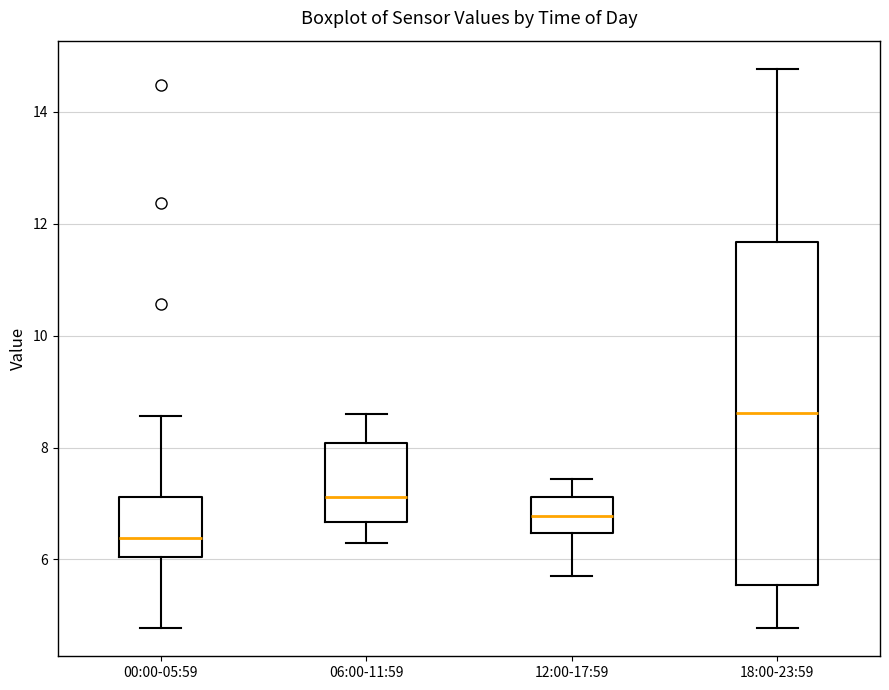

Which box is the tallest, from its lower edge to its upper edge?

18:00-23:59